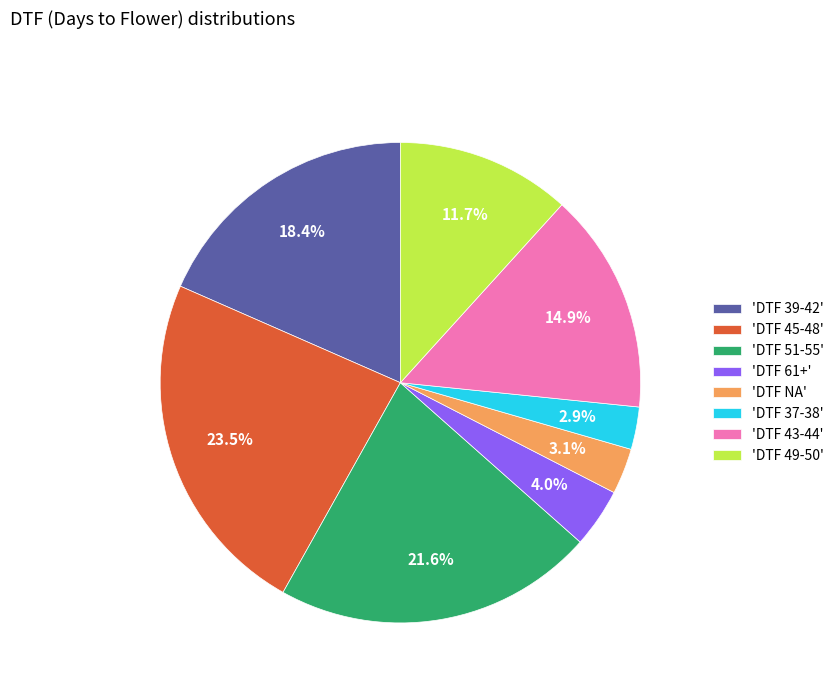

What percentage is NOT represented by 'DTF 43-44'?

85.1%